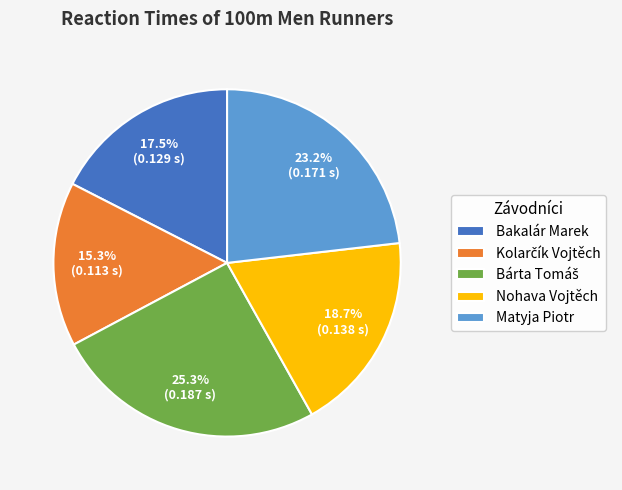

What percentage is NOT represented by Nohava Vojtěch?

81.3%